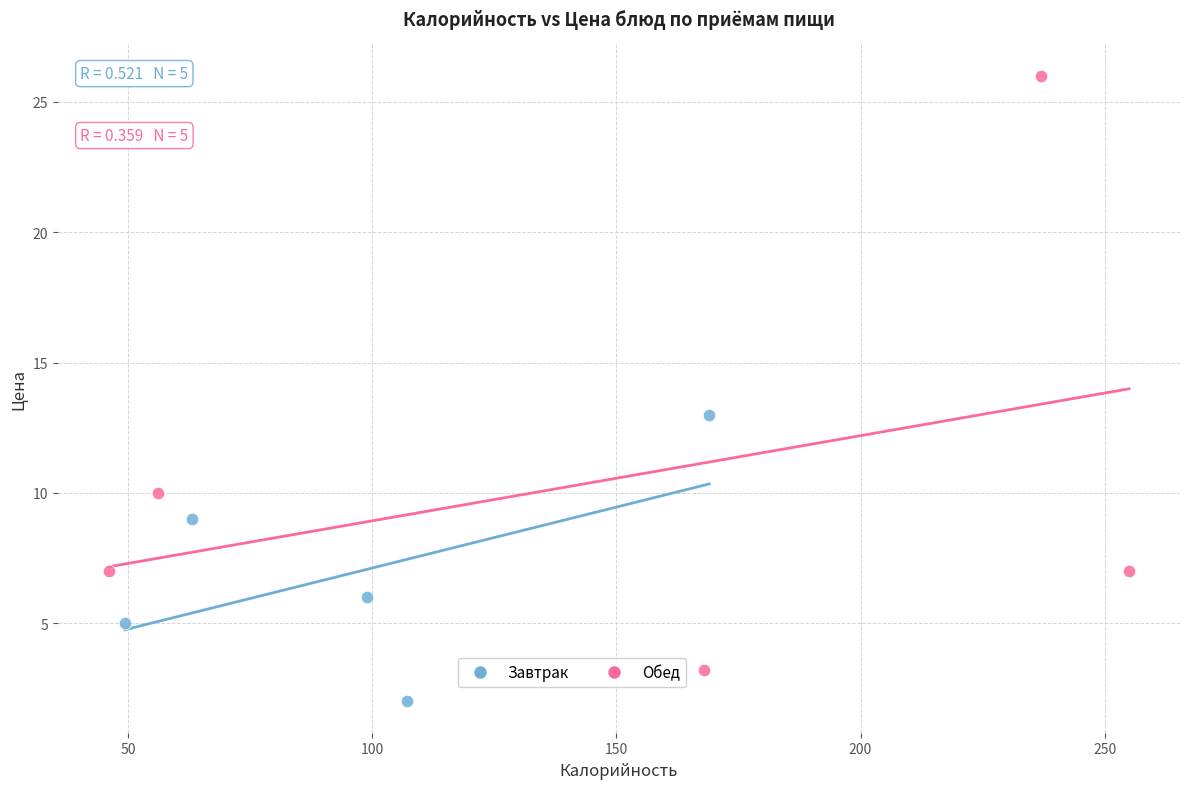

Which series reaches the maximum Y coordinate?

Обед